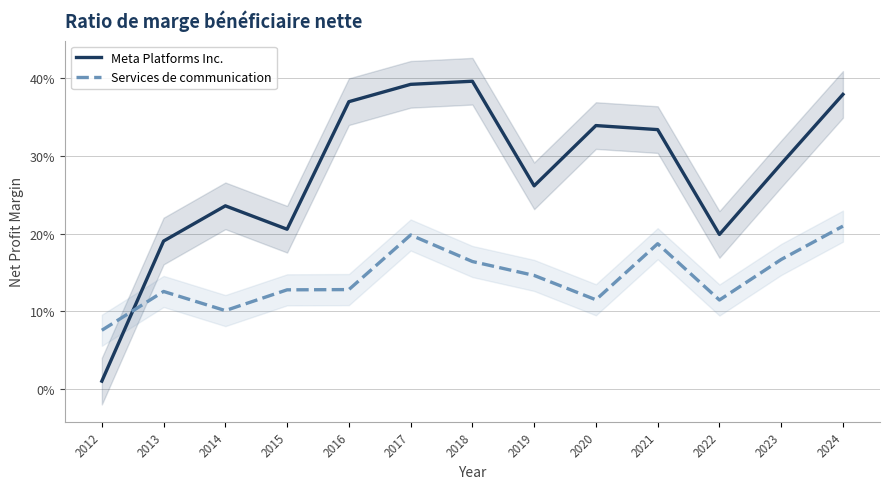

Between 2012 and 2018, which series saw the biggest shift?

Meta Platforms Inc.